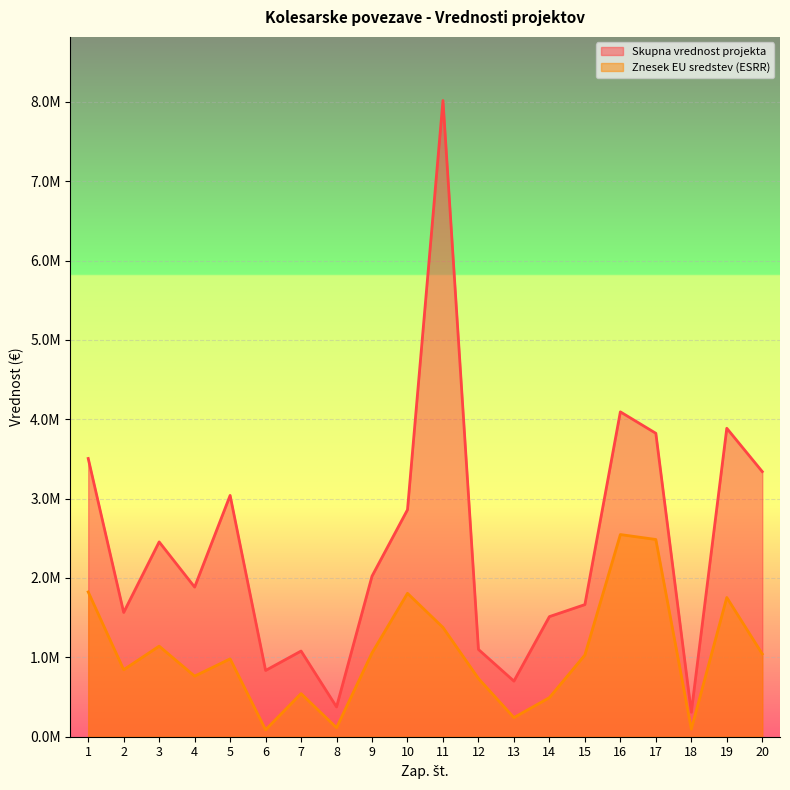

What are all the series names shown in the legend?

Skupna vrednost projekta, Znesek EU sredstev (ESRR)